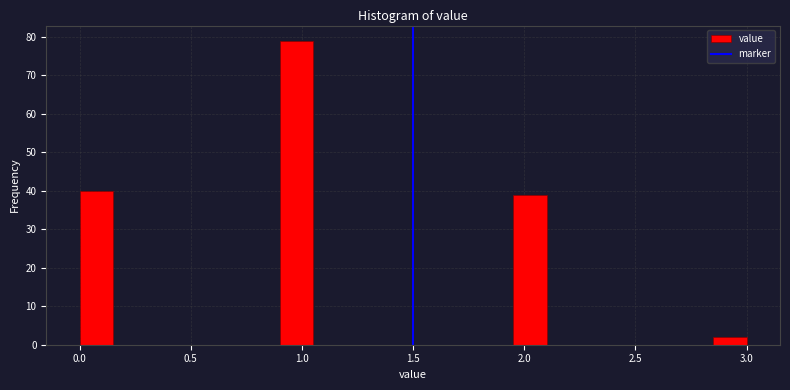

Around what value on the x-axis is the tallest bar? Give the approximate position of its centre, as read against the axis.

1.00